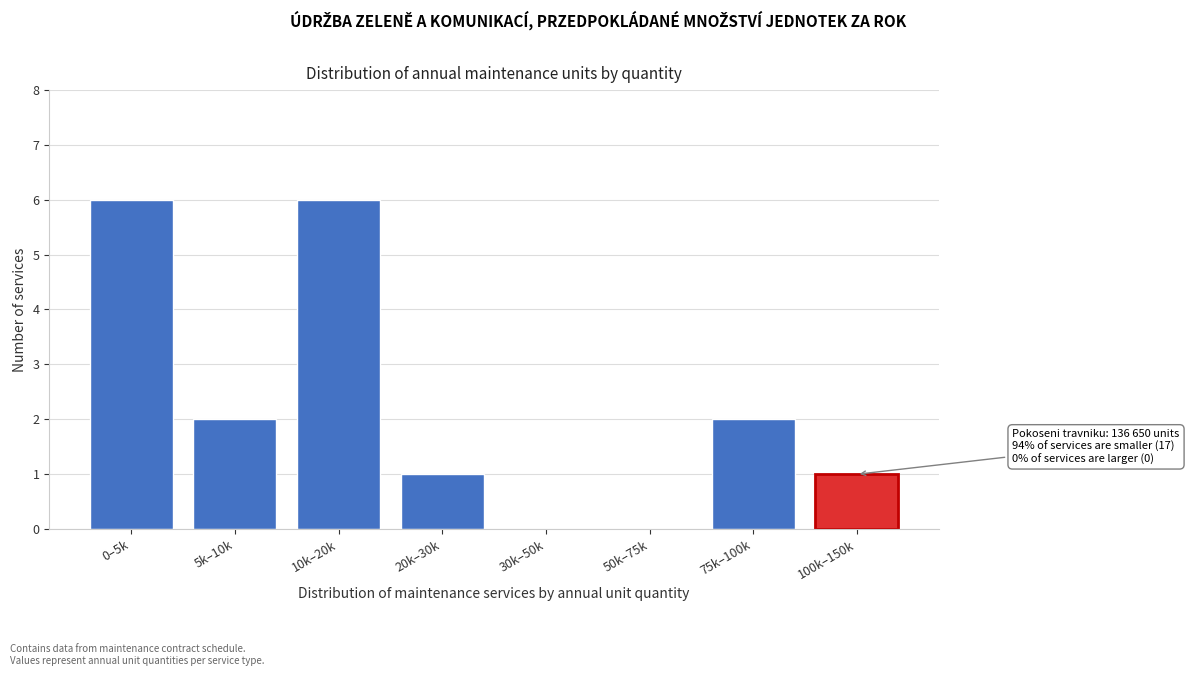

Reading left to right, extract all data points from this chart.

0–5k=6	5k–10k=2	10k–20k=6	20k–30k=1	30k–50k=0	50k–75k=0	75k–100k=2	100k–150k=1